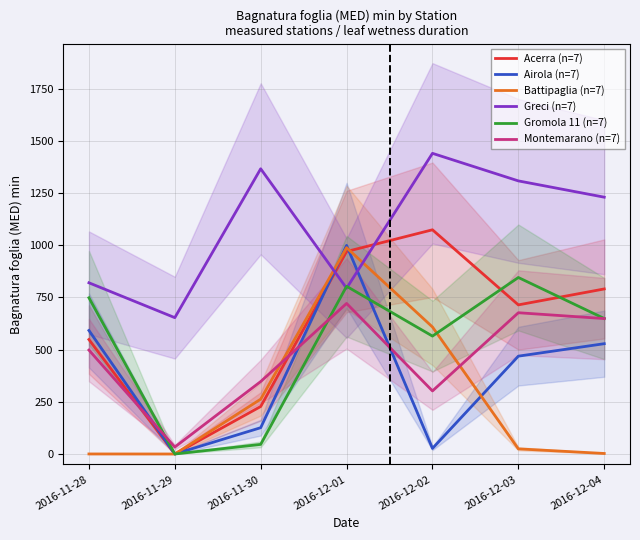

How many times do Acerra (n=7) and Greci (n=7) cross each other?

2